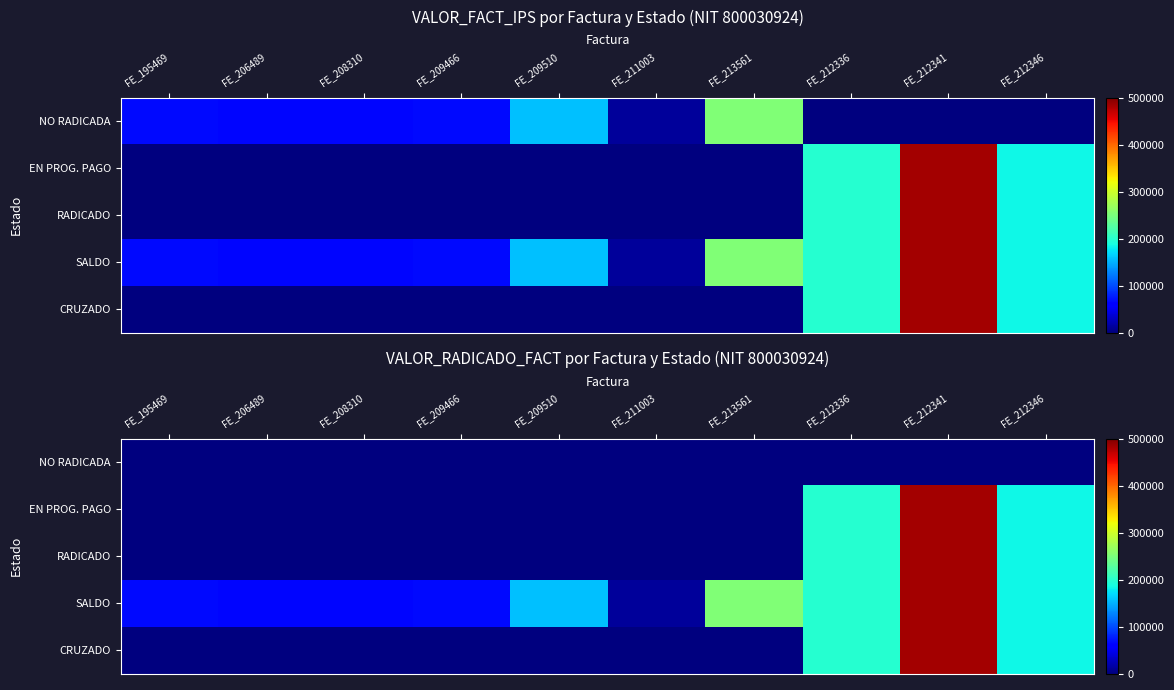

The RADICADO series shows 0 at FE_195469. True or false?

True